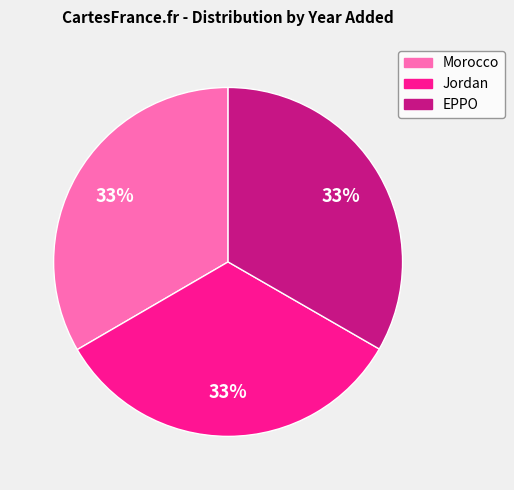

Is there a majority slice in this chart?

No